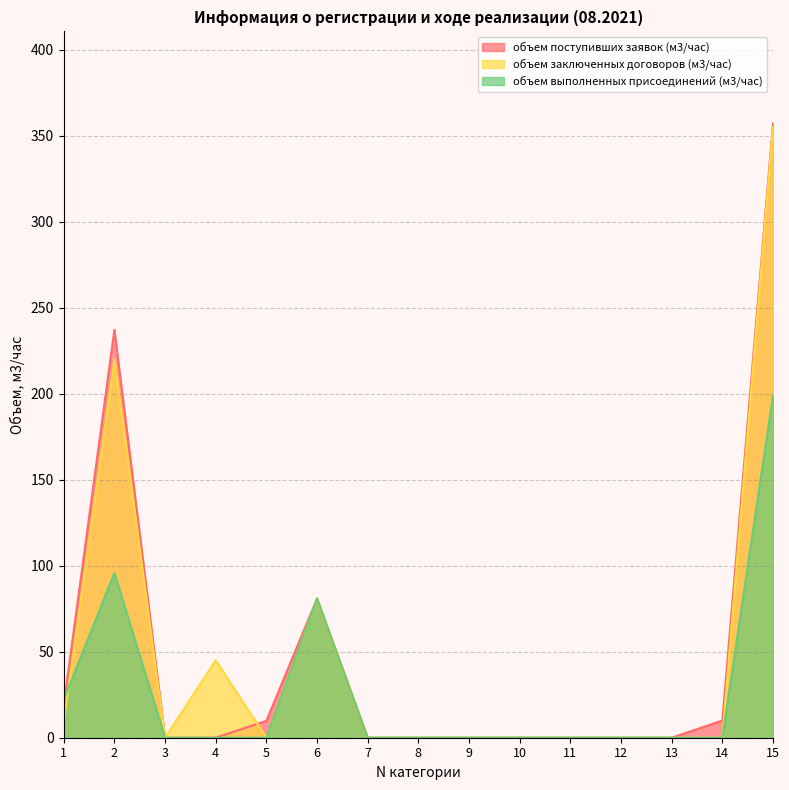

Count the number of categories in the chart.

15